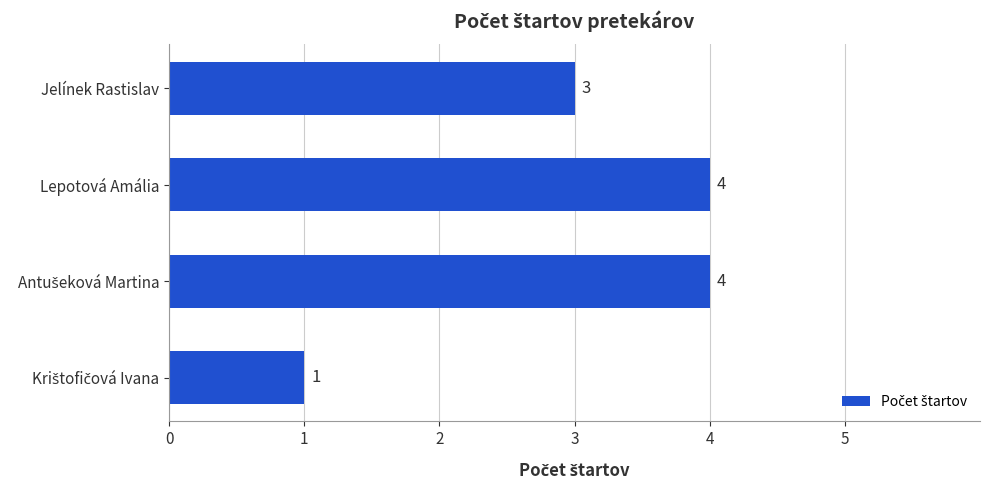

Reading top to bottom, what are all the values shown in this chart?

3	4	4	1